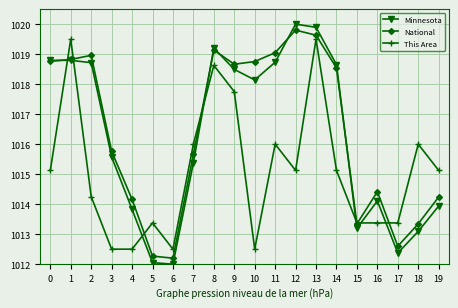

What is the total value across all series at 14?

3052.3